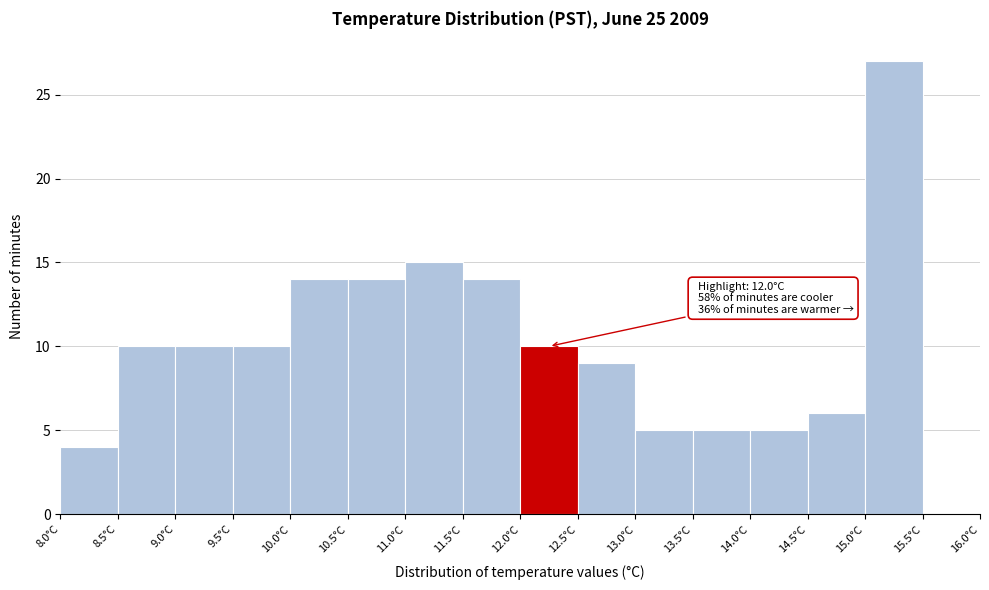

Over which range of the x-axis is the bar tallest?

15.0 to 15.5